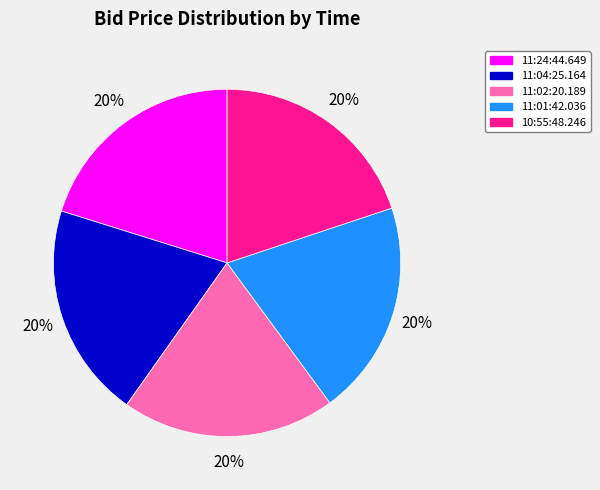

Is there a majority slice in this chart?

No